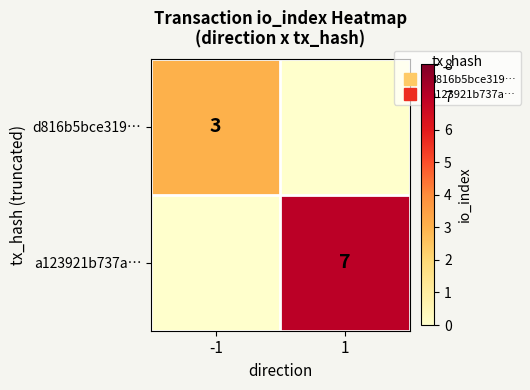

Between 1 and -1, which is larger?

-1